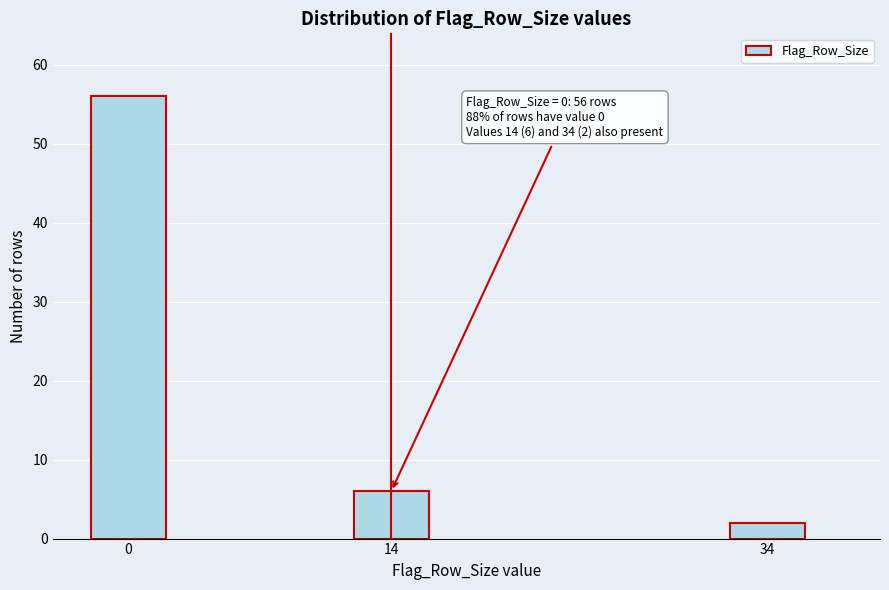

Reading left to right, list all the values displayed in this chart.

0=56	14=6	34=2